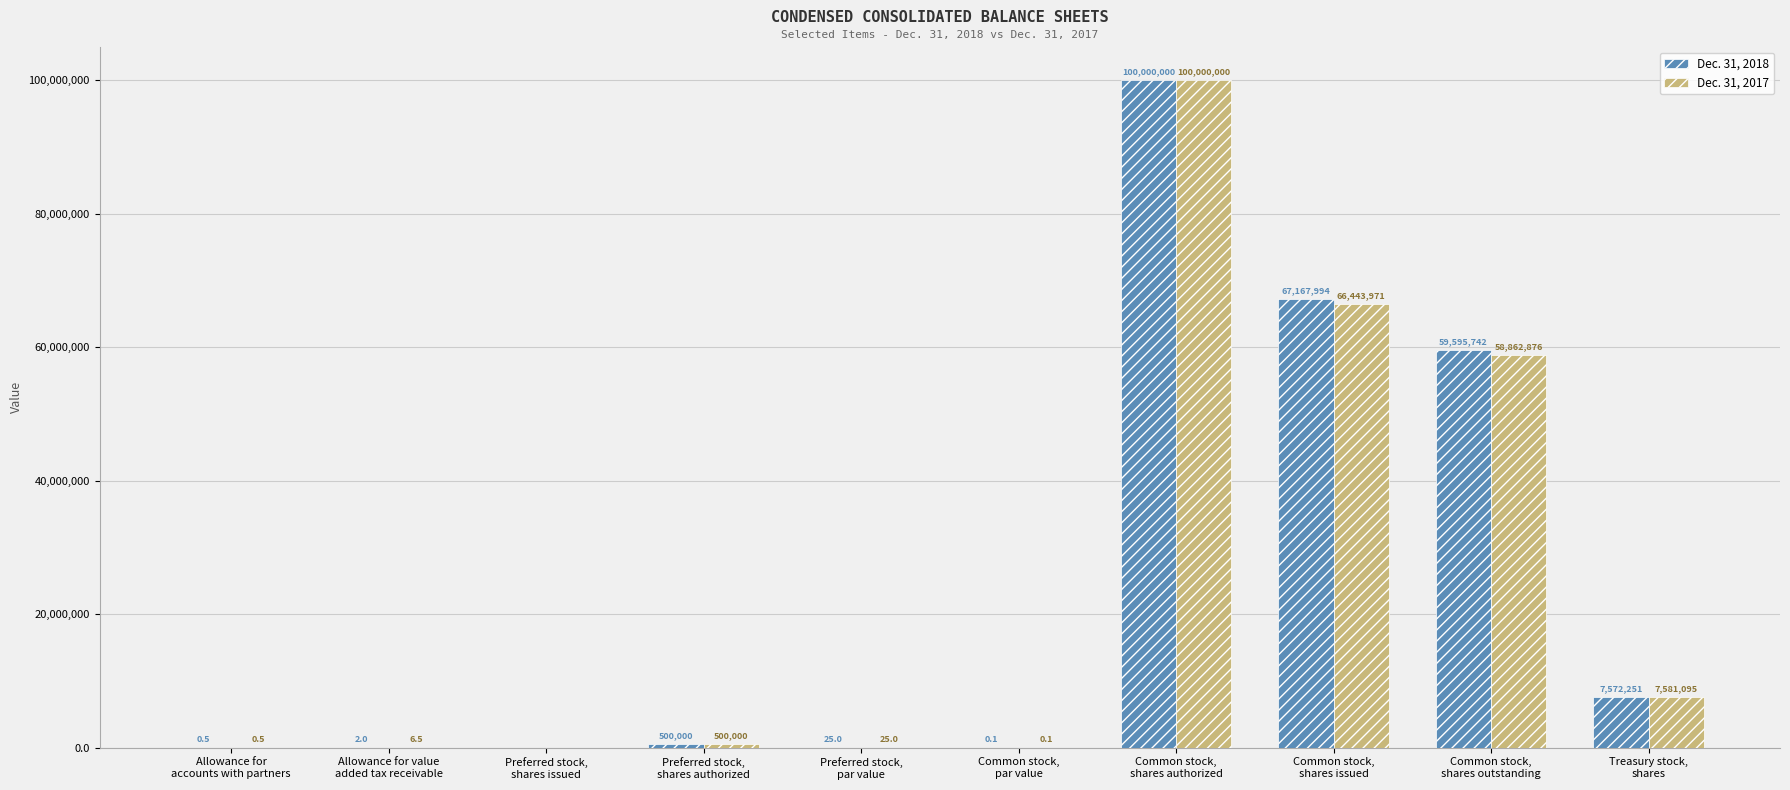

What are all the series names shown in the legend?

Dec. 31, 2018, Dec. 31, 2017